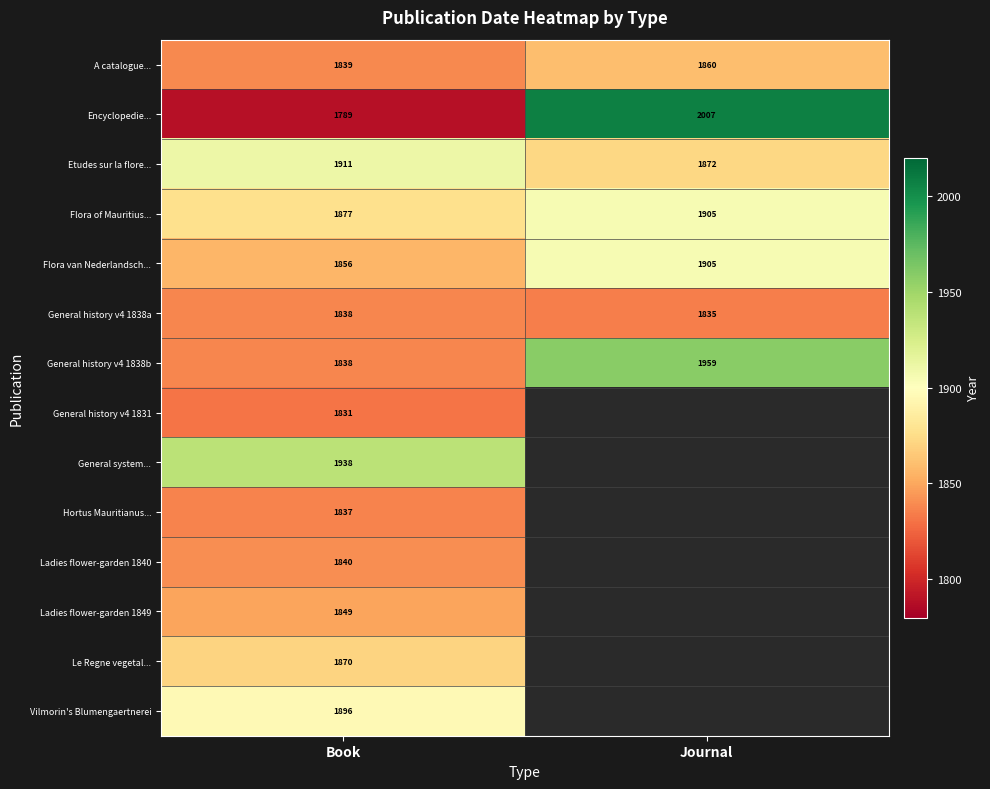

Is the value of Encyclopedie... at Book greater than the value of General history v4 1838a at Journal?

No